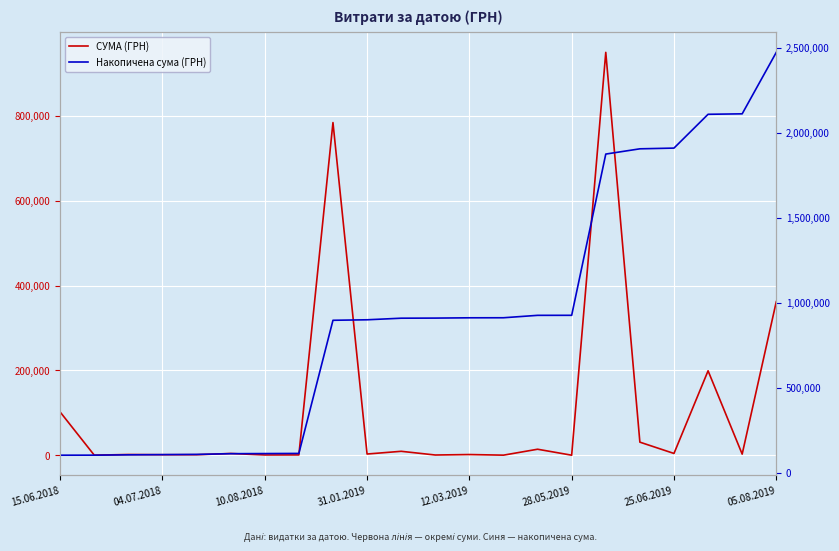

How many lines are shown in the chart?

2